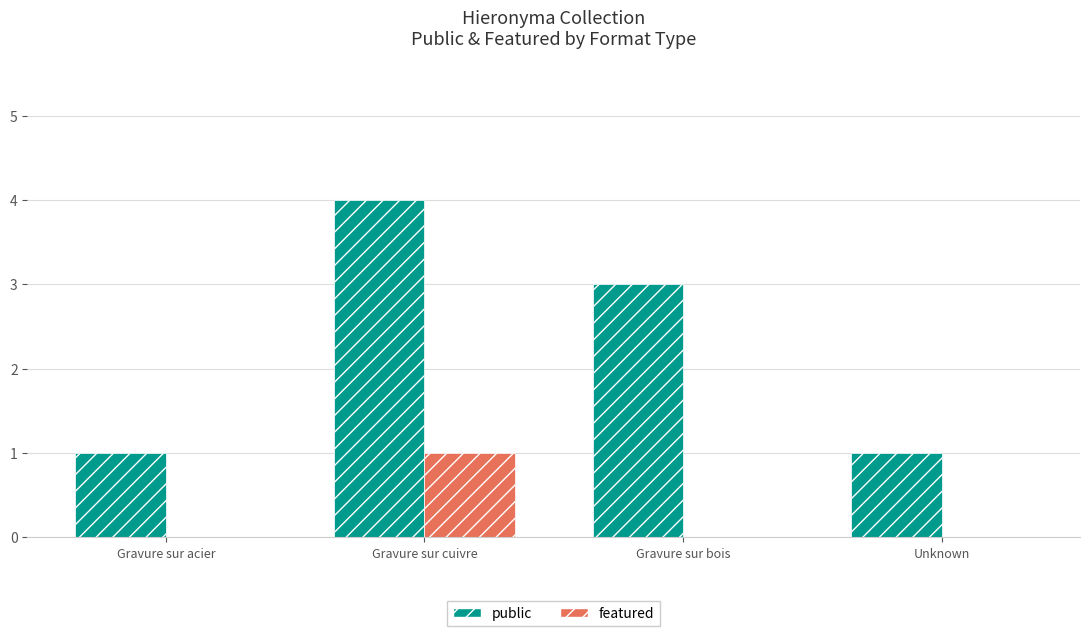

The public series shows 3 at Gravure sur bois. True or false?

True